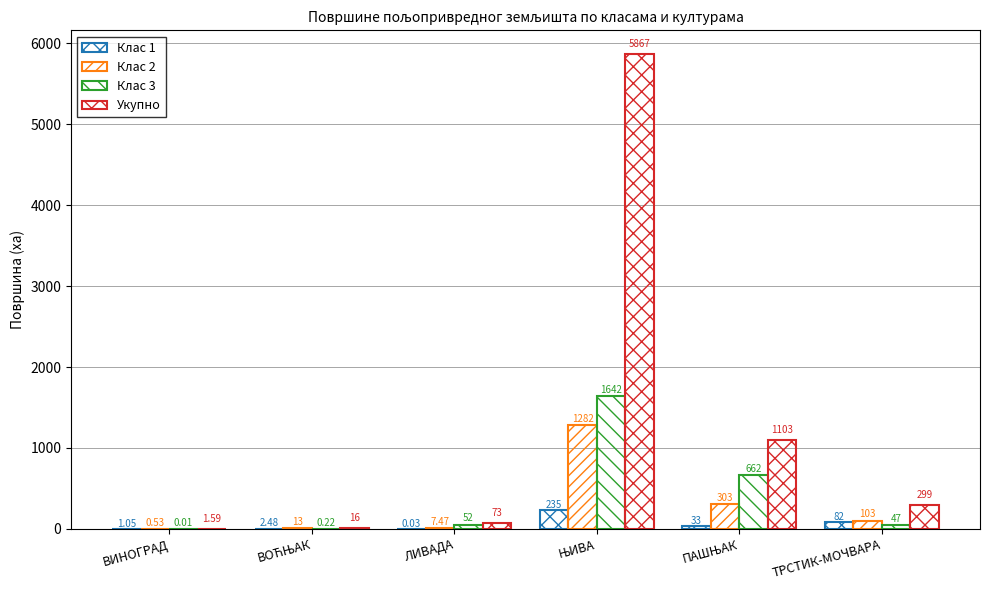

What is the highest value of the Клас 1 series?

235.2